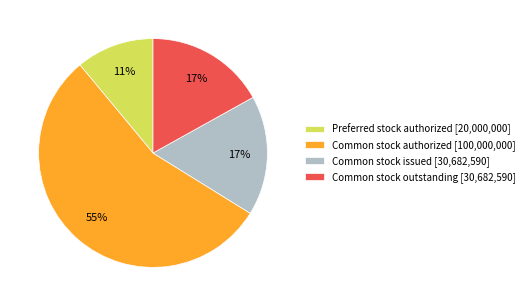

What percentage is the Preferred stock authorized [20,000,000] slice, to the nearest percent?

11%